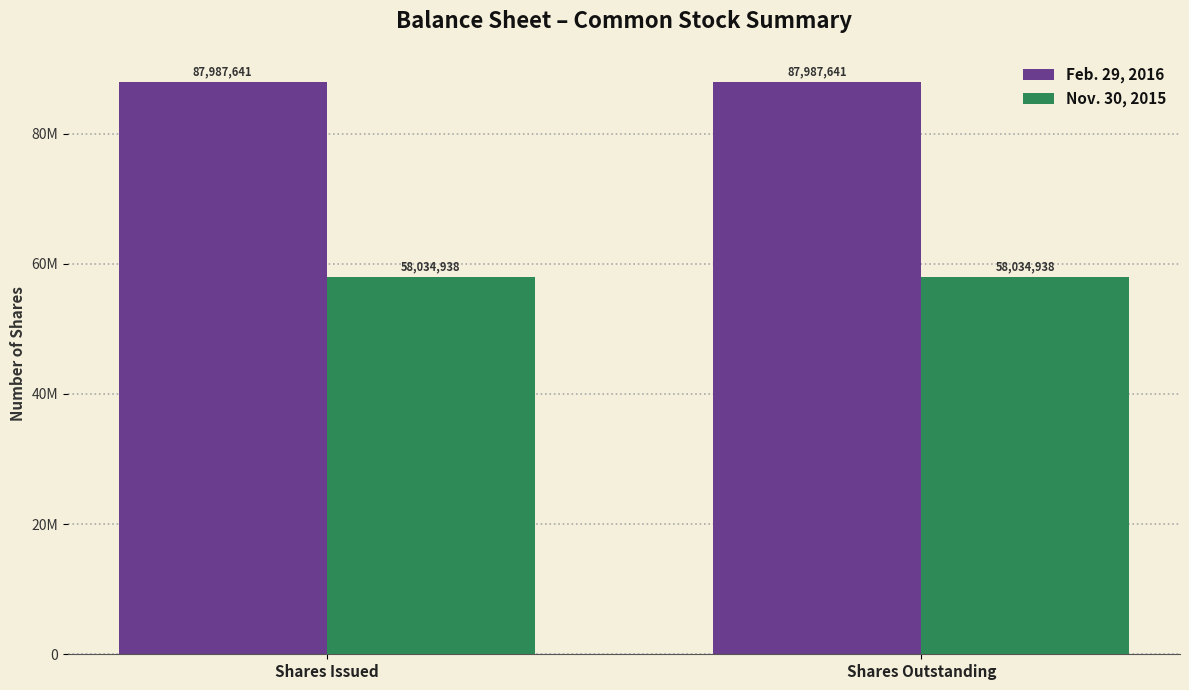

Between Shares Issued and Shares Outstanding, which series saw the biggest shift?

Feb. 29, 2016